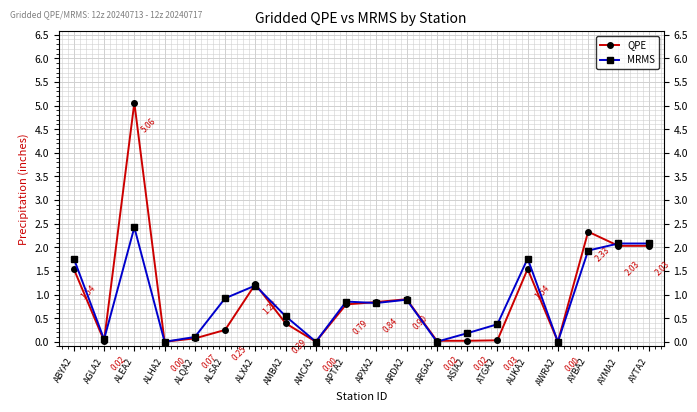

Rank the series at ALEA2 from lowest to highest value.

MRMS, QPE